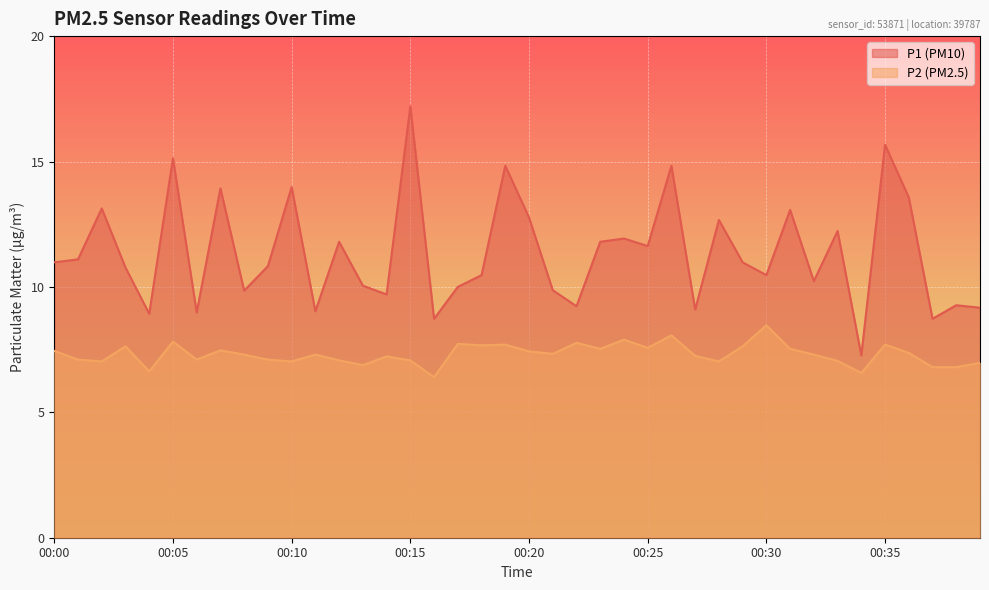

Does the chart display data point markers on the line(s)?

No